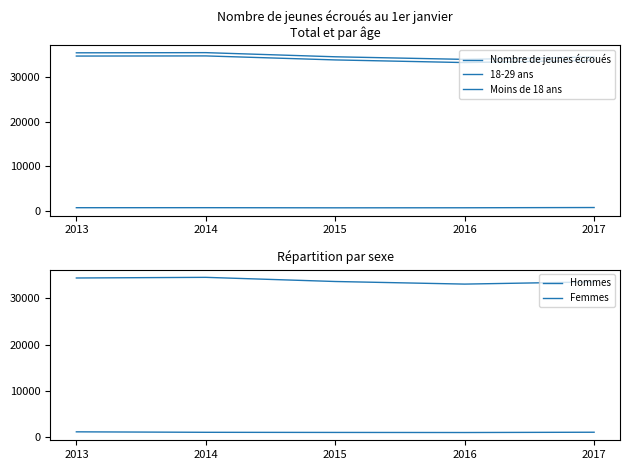

What is the difference between the highest and lowest values at 2016?

33298